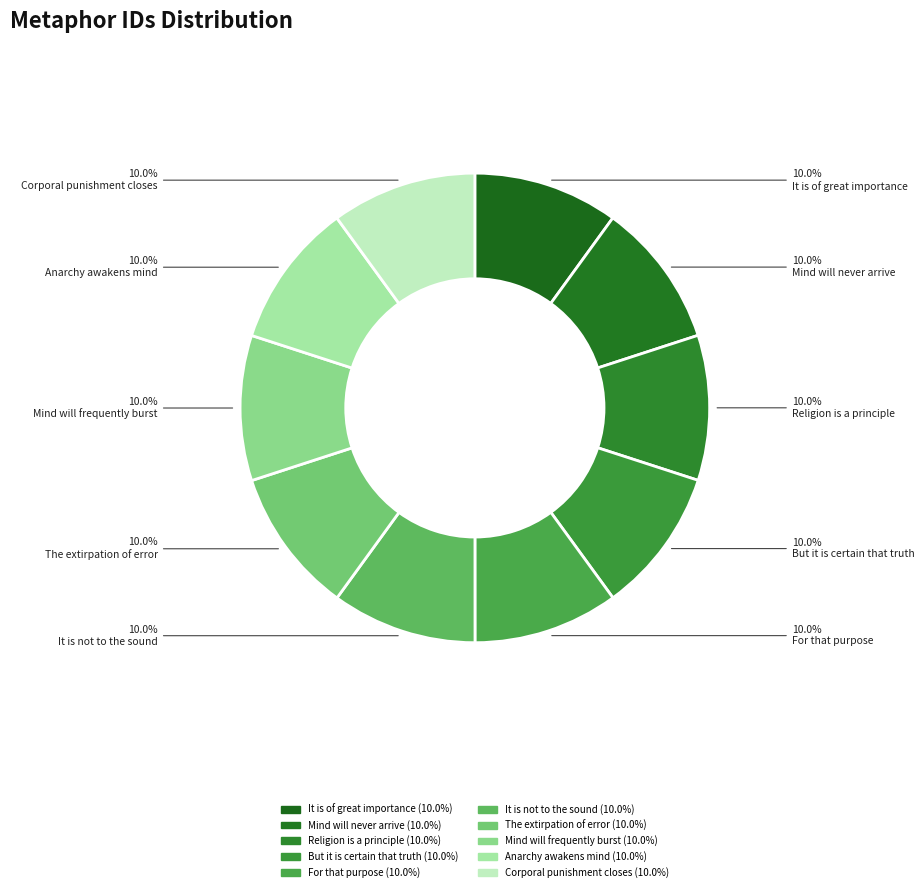

Do For that purpose and Anarchy awakens mind together represent more than half of the pie?

No